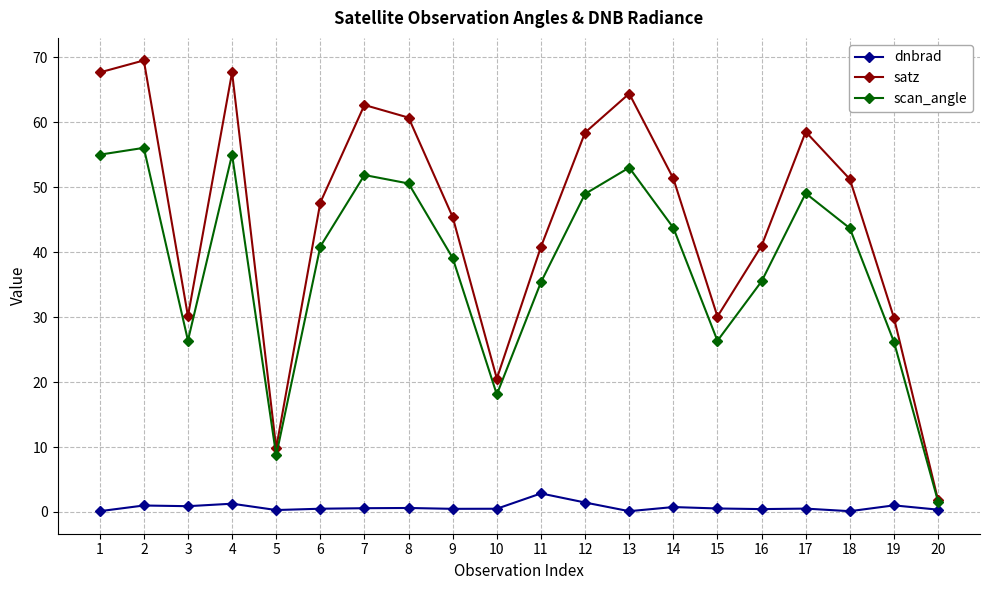

What is the difference between the highest and lowest values at 14?

50.6